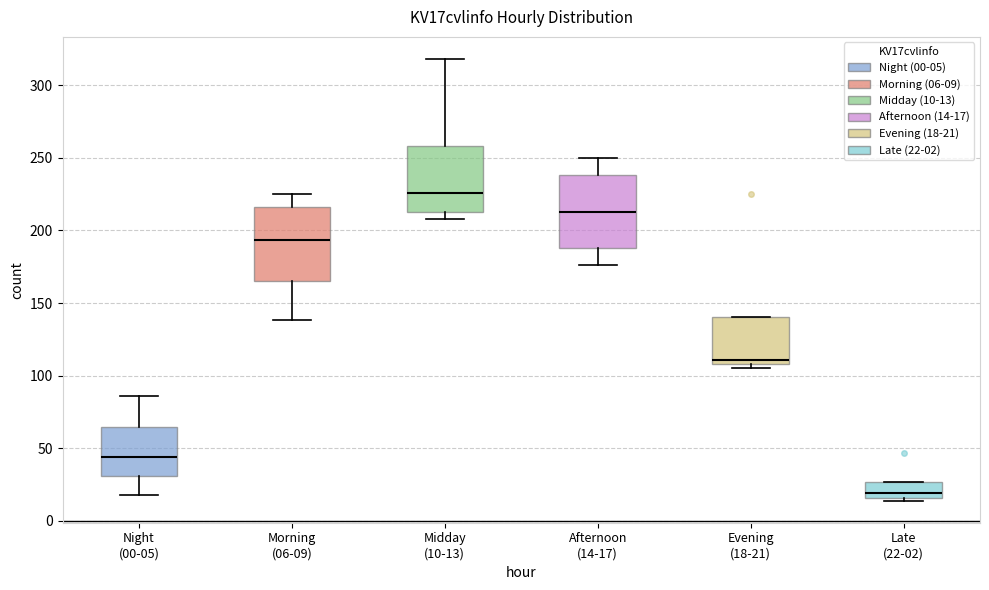

Which box has the highest median line?

Midday (10-13)